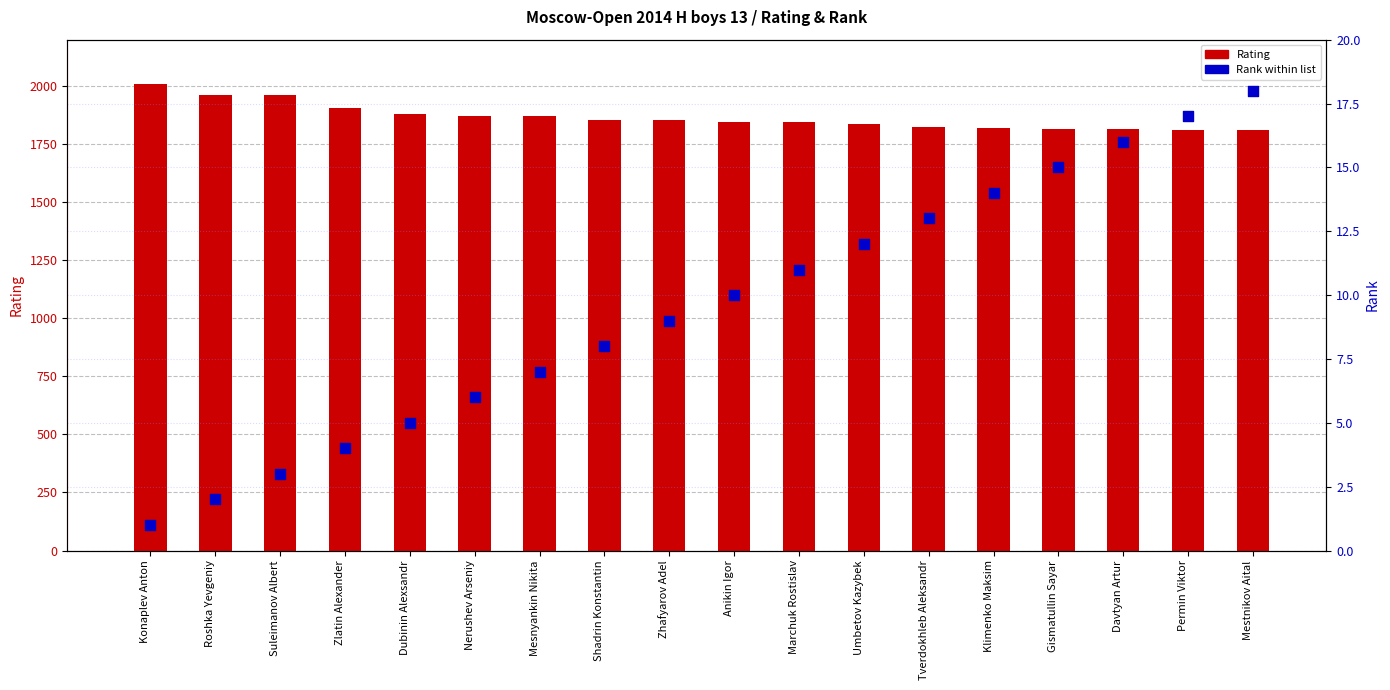

At how many categories does at least one series exceed 1814?

16